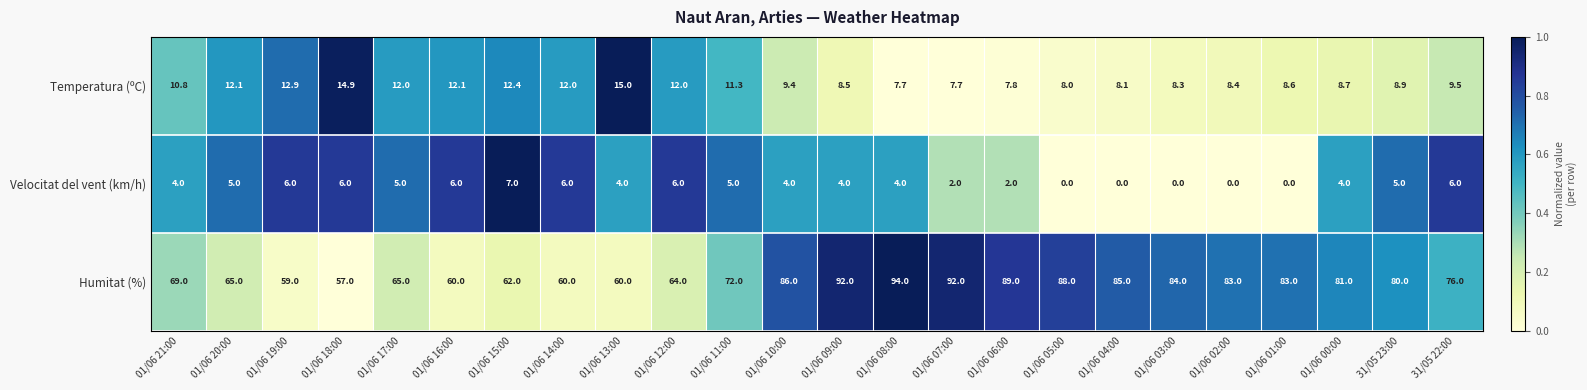

What is the sum of all Velocitat del vent (km/h) values?

91.0